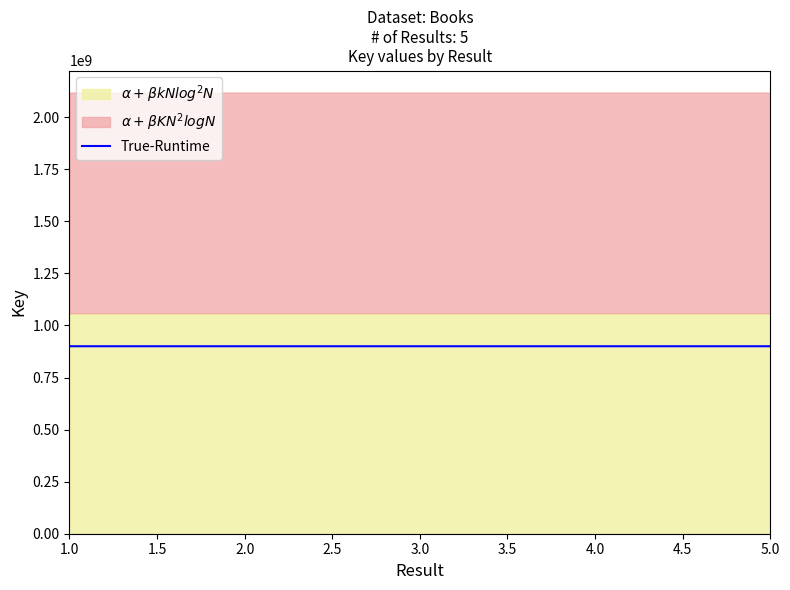

How many categories are shown in the chart?

5